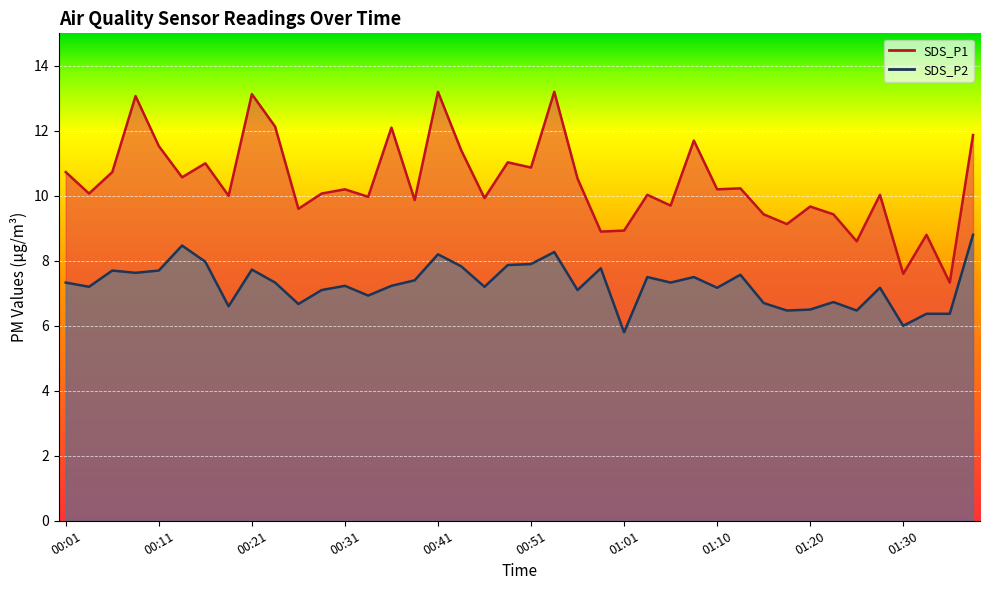

True or false: SDS_P1 and SDS_P2 intersect in this chart.

False